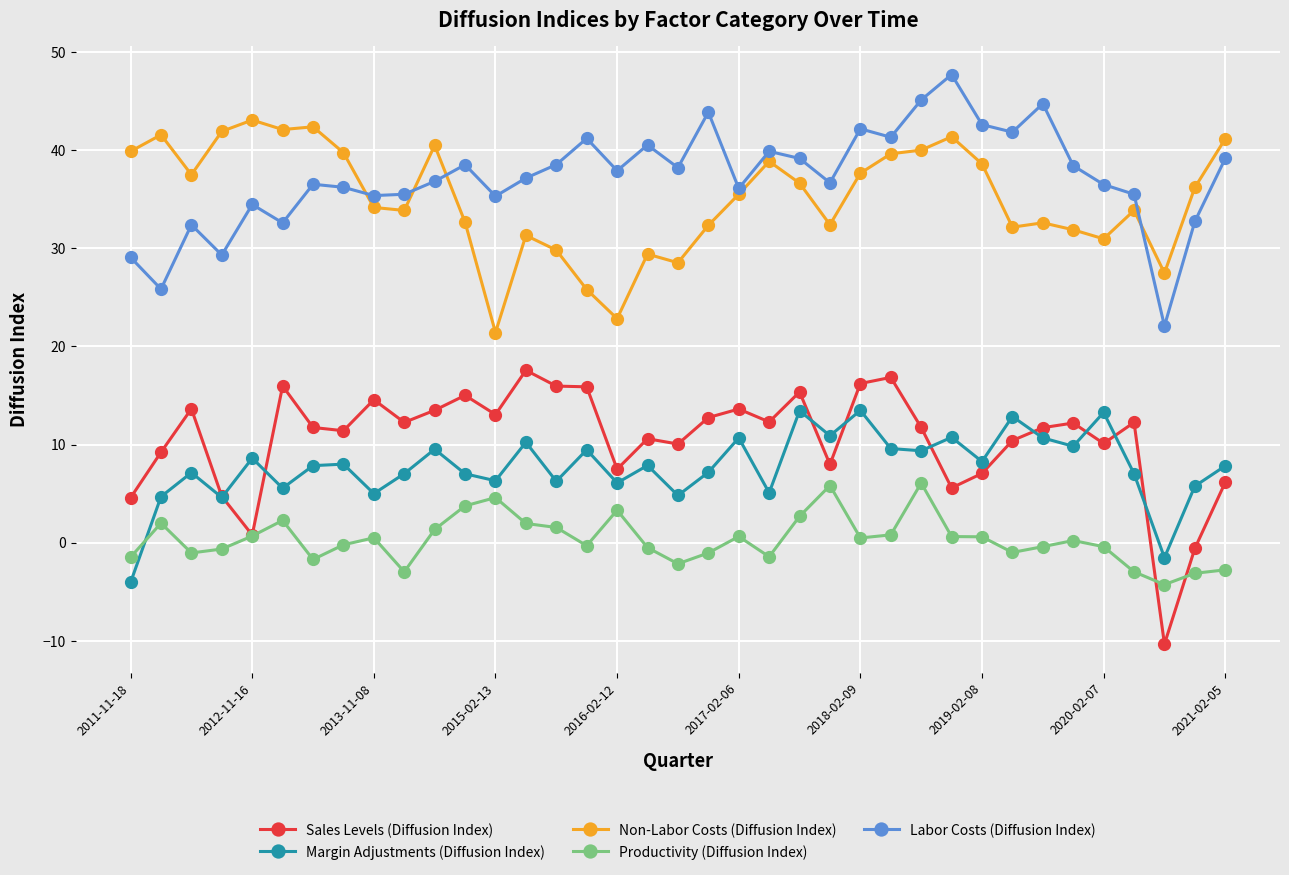

What is the value of the Non-Labor Costs (Diffusion Index) point at the 8th from the left?

39.8